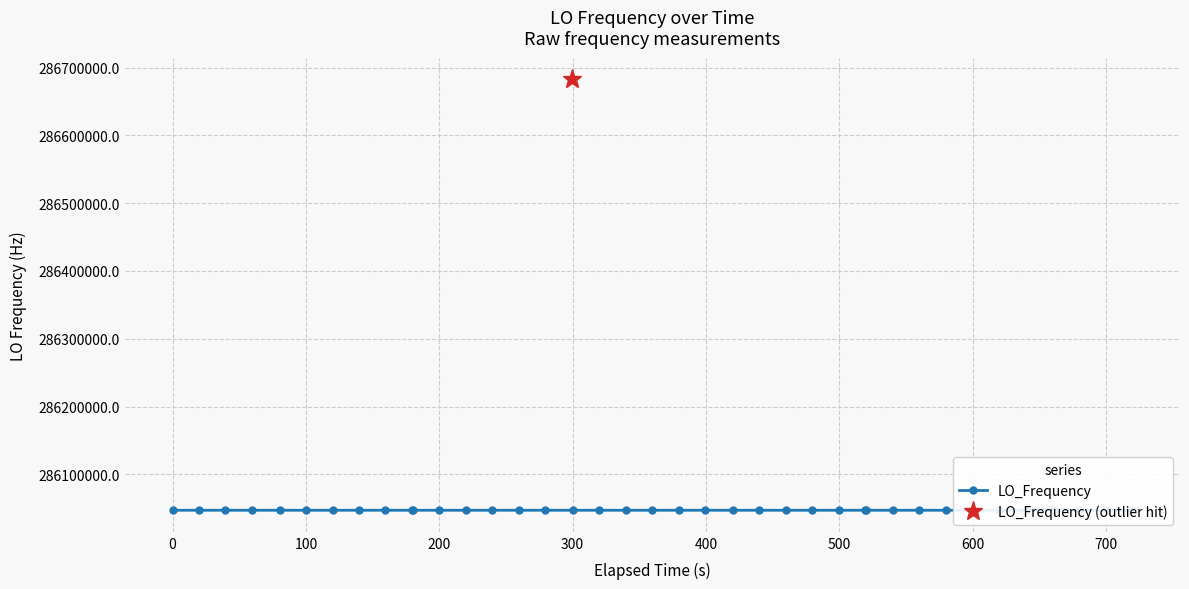

What is the maximum value shown in the chart?

286682705.6